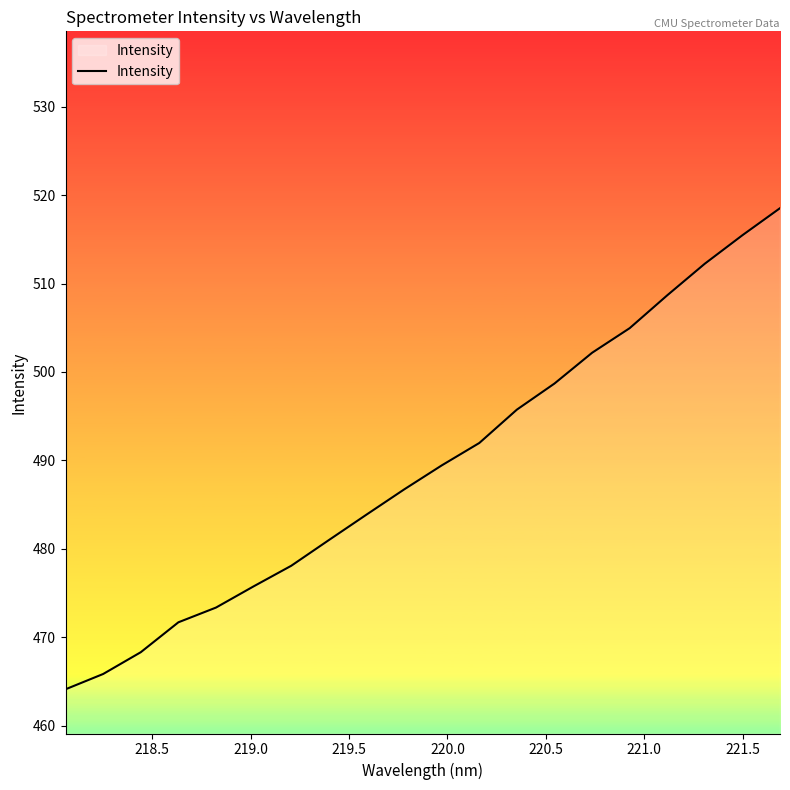

What is the difference between the maximum and minimum values?

54.4